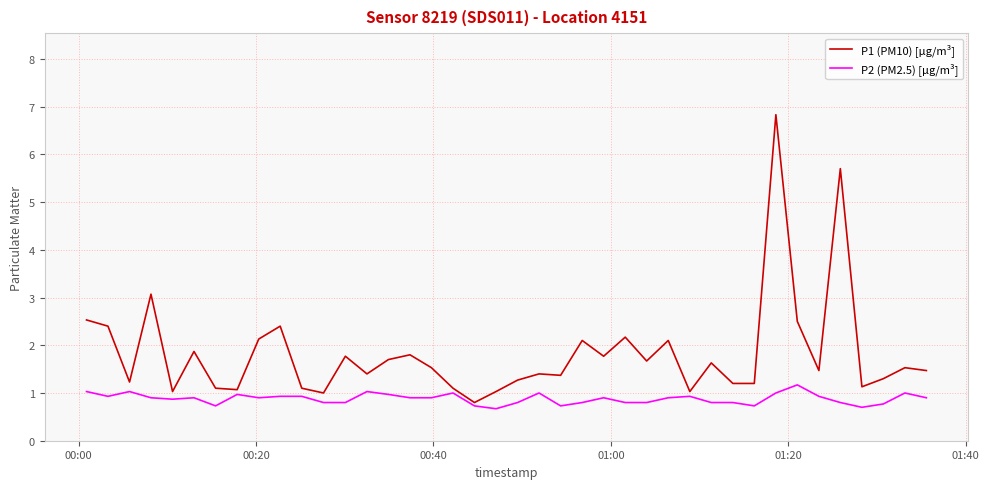

List the series in order of their overall mean, highest first.

P1 (PM10) [µg/m³], P2 (PM2.5) [µg/m³]